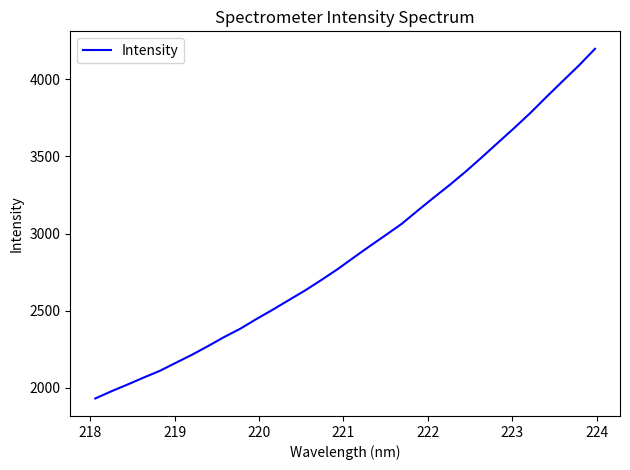

What is the smallest value displayed?

1930.7